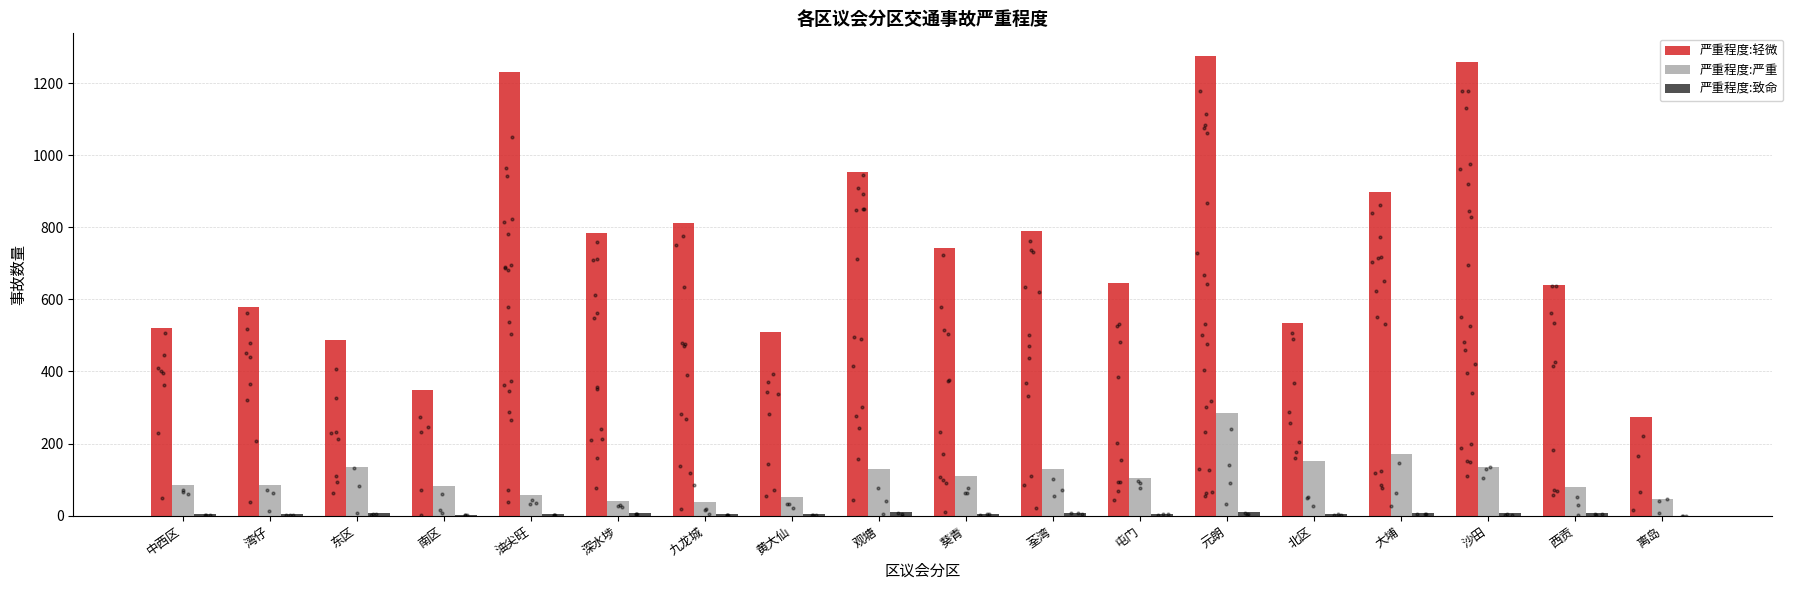

Which series contains the lowest Y value?

严重程度:致命